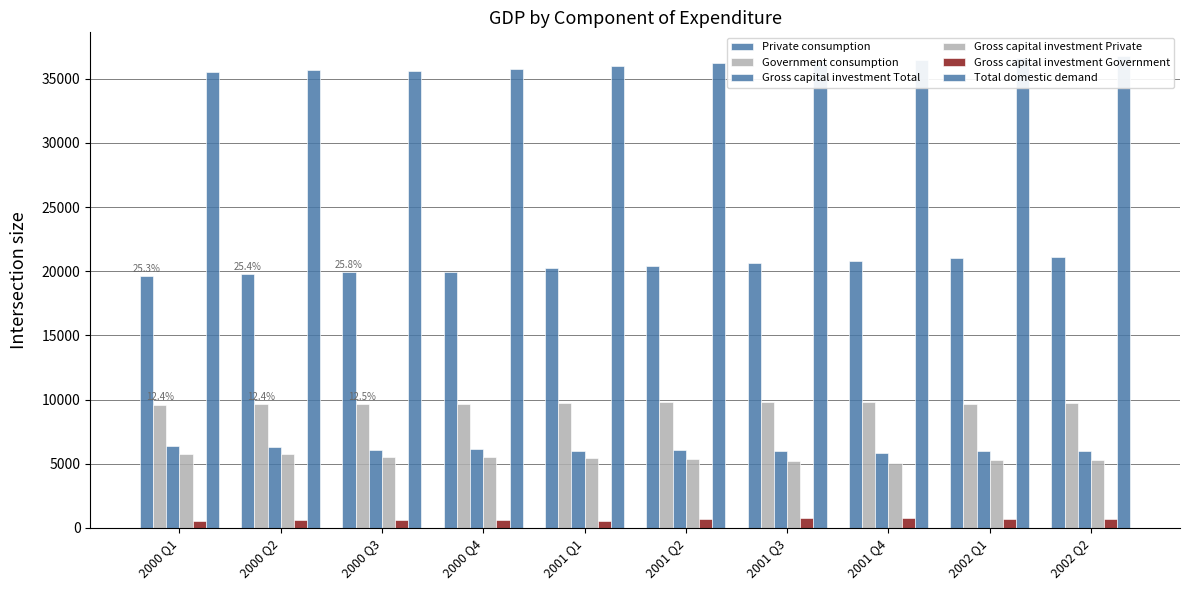

What is the label of the 2nd bar from the left?

2000 Q2